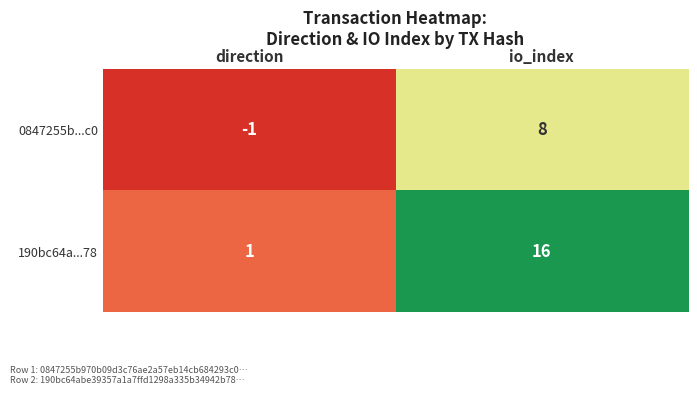

How many data points in 190bc64a...78 are less than 16?

1